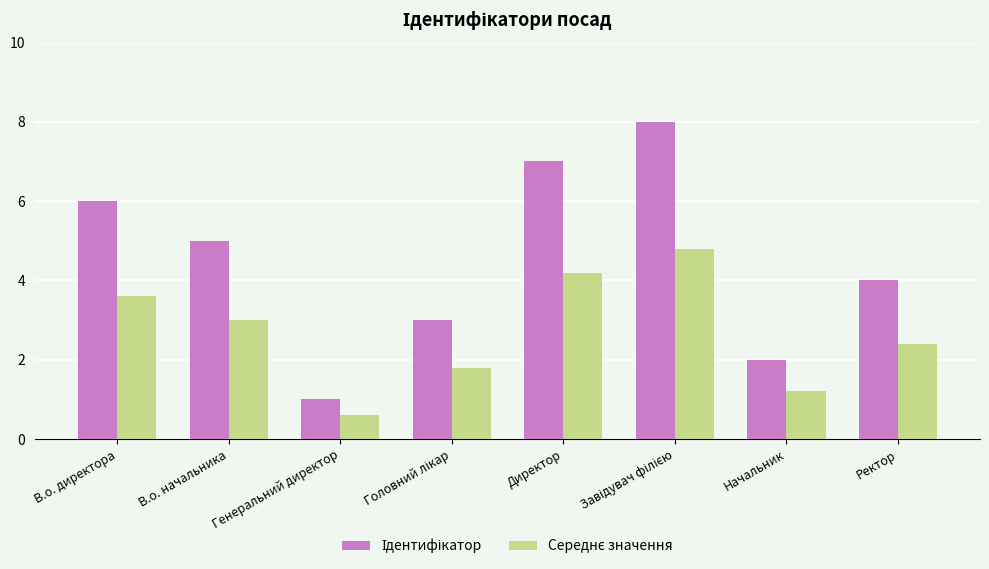

Which label corresponds to the smallest value in the chart?

Генеральний директор